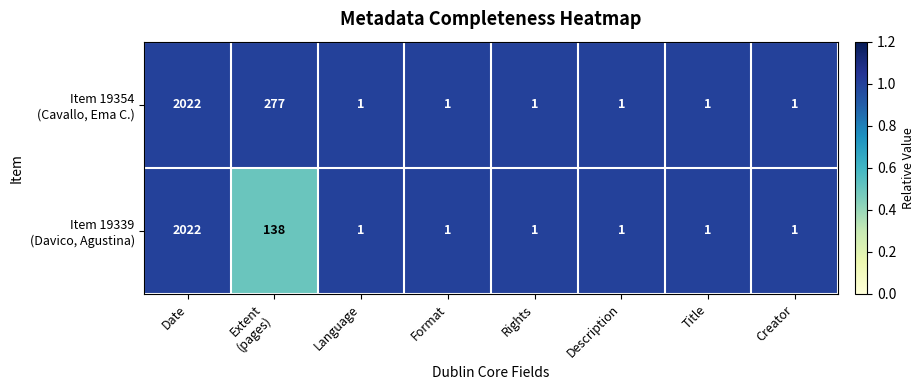

At which category does the chart reach its peak across all series?

Date